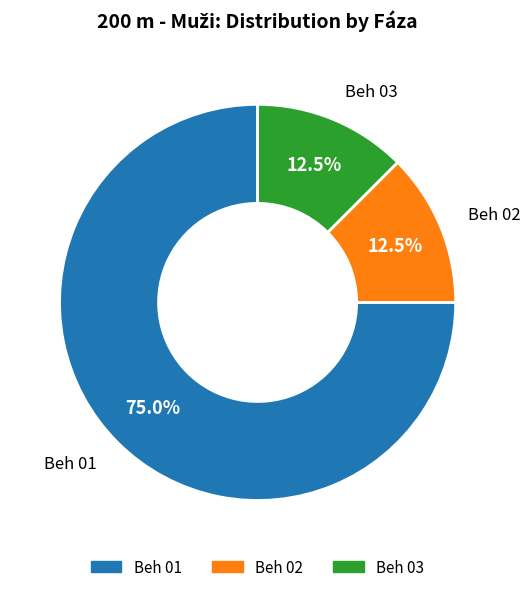

Which slice is the largest?

Beh 01